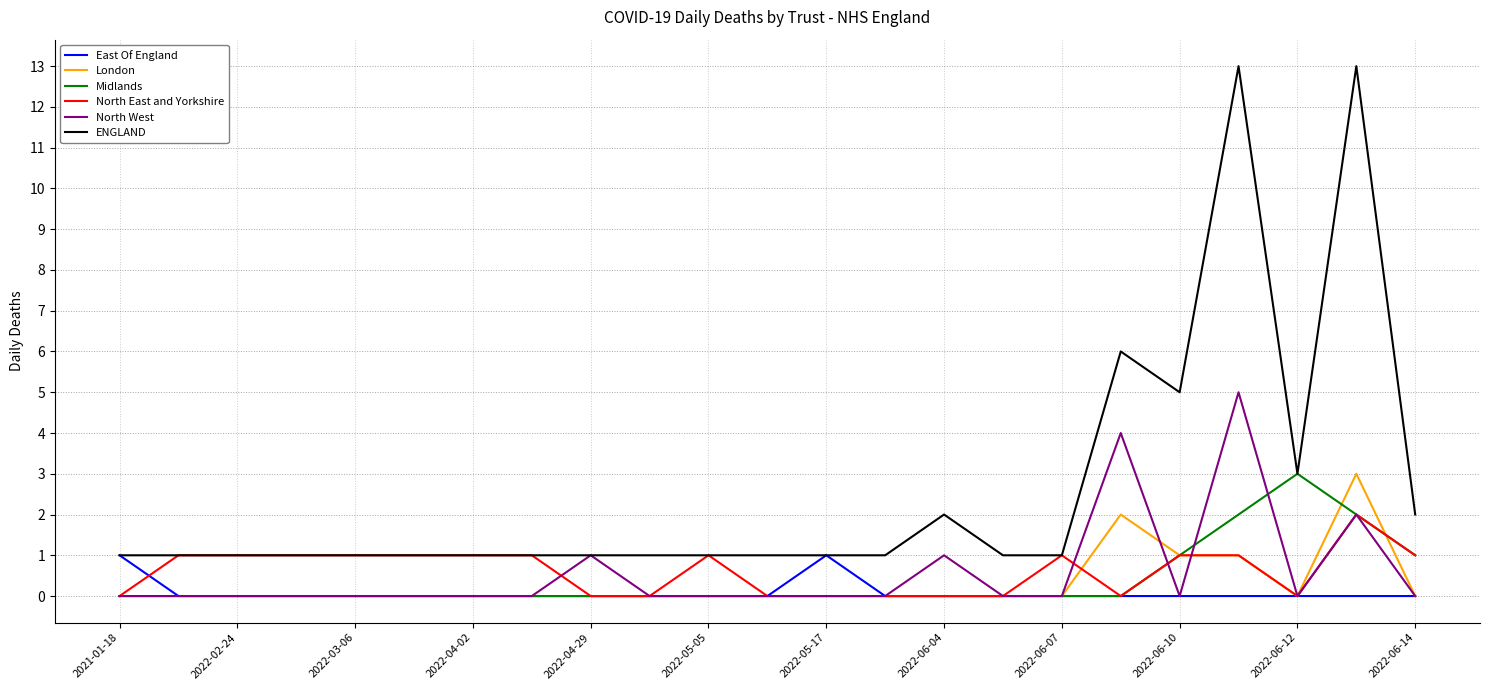

How many lines are shown in the chart?

6